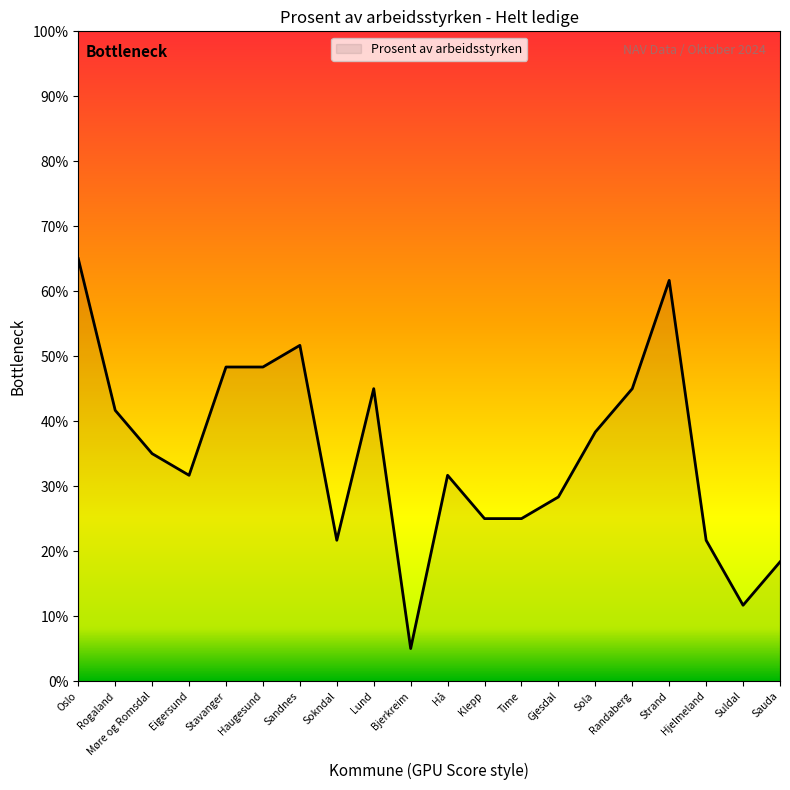

Which label corresponds to the smallest value in the chart?

Bjerkreim